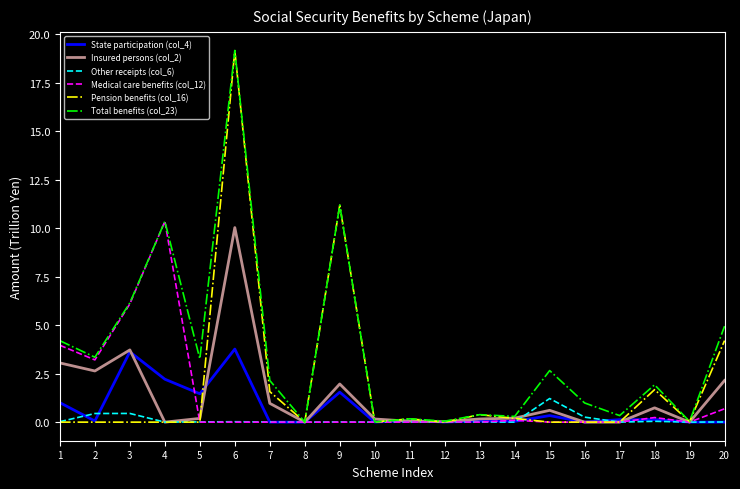

True or false: Medical care benefits (col_12) has more than 2 interior local peaks.

True